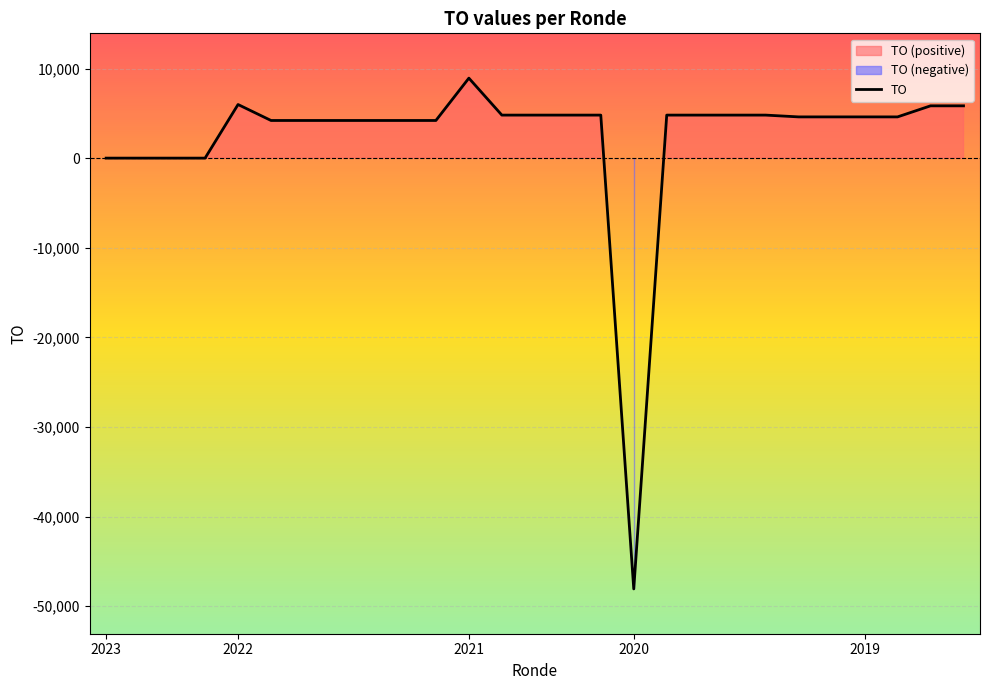

At which label does TO reach its minimum?

2020